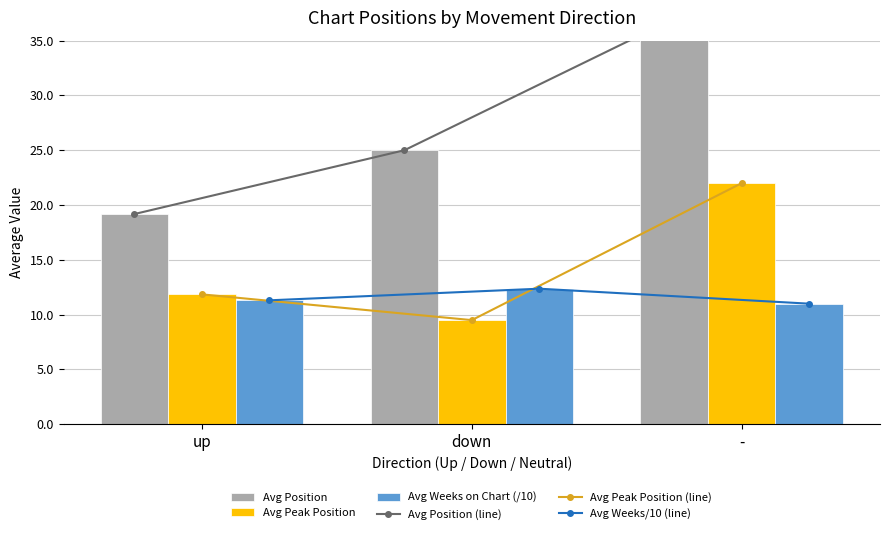

What is the greatest value displayed?

37.0